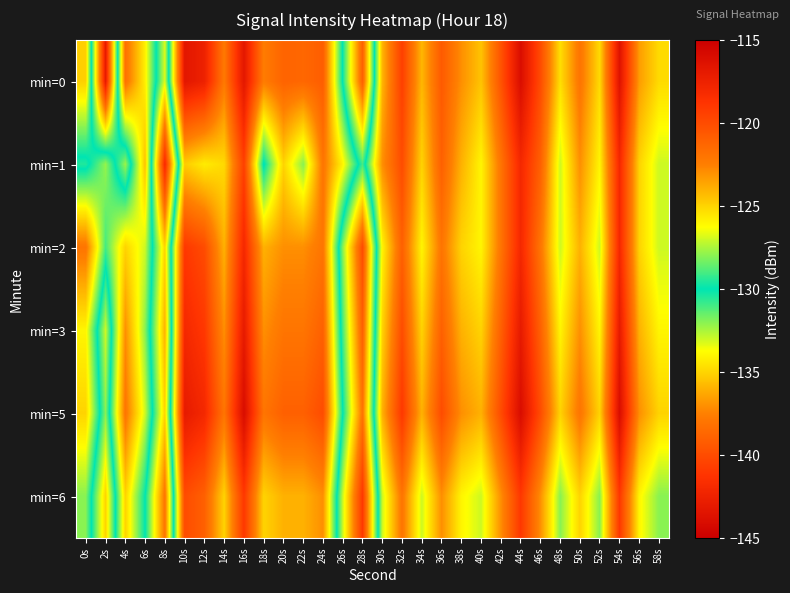

Reading left to right, extract all data points from this chart.

min=0: 0s=-124.9	2s=-143.0	4s=-121.8	6s=-125.8	8s=-133.3	10s=-116.7	12s=-117.5	14s=-122.2	16s=-116.8	18s=-122.4	20s=-121.2	22s=-121.3	24s=-120.9	26s=-130.2	28s=-139.0	30s=-124.1	32s=-119.4	34s=-124.2	36s=-120.7	38s=-123.0	40s=-124.5	42s=-120.4	44s=-116.1	46s=-120.0	48s=-125.3	50s=-122.0	52s=-125.2	54s=-116.4	56s=-123.4	58s=-125.2
min=1: 0s=-130.5	2s=-127.8	4s=-132.3	6s=-124.5	8s=-141.9	10s=-124.8	12s=-125.7	14s=-125.2	16s=-119.4	18s=-130.2	20s=-125.0	22s=-128.0	24s=-122.0	26s=-126.0	28s=-131.0	30s=-123.0	32s=-120.0	34s=-125.0	36s=-121.0	38s=-124.0	40s=-126.0	42s=-122.0	44s=-118.0	46s=-121.0	48s=-127.0	50s=-123.0	52s=-126.0	54s=-118.0	56s=-125.0	58s=-127.0
min=2: 0s=-122.0	2s=-129.0	4s=-125.0	6s=-127.0	8s=-135.0	10s=-119.0	12s=-120.0	14s=-124.0	16s=-118.0	18s=-124.0	20s=-123.0	22s=-123.0	24s=-122.0	26s=-132.0	28s=-140.0	30s=-126.0	32s=-121.0	34s=-126.0	36s=-122.0	38s=-125.0	40s=-126.0	42s=-122.0	44s=-118.0	46s=-122.0	48s=-127.0	50s=-124.0	52s=-127.0	54s=-118.0	56s=-125.0	58s=-127.0
min=3: 0s=-126.0	2s=-133.0	4s=-123.0	6s=-128.0	8s=-136.0	10s=-118.0	12s=-119.0	14s=-123.0	16s=-117.0	18s=-123.0	20s=-122.0	22s=-122.0	24s=-121.0	26s=-131.0	28s=-139.0	30s=-125.0	32s=-120.0	34s=-125.0	36s=-121.0	38s=-124.0	40s=-125.0	42s=-121.0	44s=-117.0	46s=-121.0	48s=-126.0	50s=-123.0	52s=-126.0	54s=-117.0	56s=-124.0	58s=-126.0
min=5: 0s=-125.0	2s=-132.0	4s=-122.0	6s=-127.0	8s=-135.0	10s=-117.0	12s=-118.0	14s=-122.0	16s=-116.0	18s=-122.0	20s=-121.0	22s=-121.0	24s=-120.0	26s=-130.0	28s=-138.0	30s=-124.0	32s=-119.0	34s=-124.0	36s=-120.0	38s=-123.0	40s=-124.0	42s=-120.0	44s=-116.0	46s=-120.0	48s=-125.0	50s=-122.0	52s=-125.0	54s=-116.0	56s=-123.0	58s=-125.0
min=6: 0s=-128.0	2s=-135.0	4s=-125.0	6s=-130.0	8s=-138.0	10s=-120.0	12s=-121.0	14s=-125.0	16s=-119.0	18s=-125.0	20s=-124.0	22s=-124.0	24s=-123.0	26s=-133.0	28s=-141.0	30s=-127.0	32s=-122.0	34s=-127.0	36s=-123.0	38s=-126.0	40s=-127.0	42s=-123.0	44s=-119.0	46s=-123.0	48s=-128.0	50s=-125.0	52s=-128.0	54s=-119.0	56s=-126.0	58s=-128.0